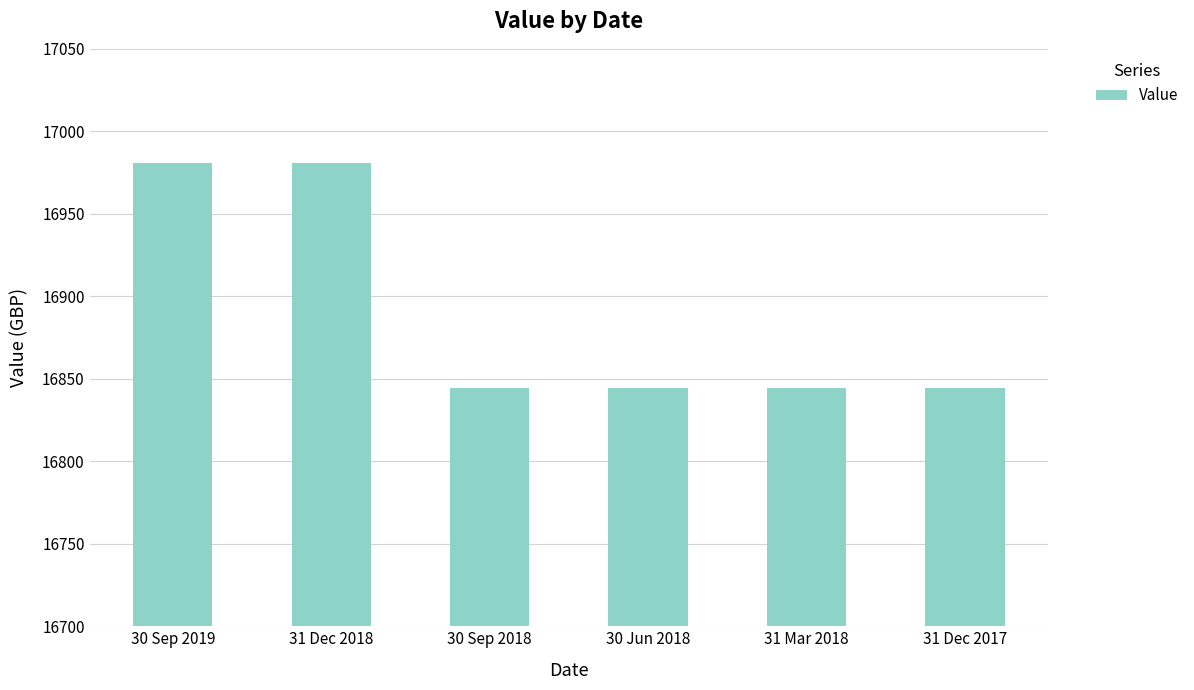

What is the change in value from 31 Dec 2018 to 30 Sep 2018?

-136.4